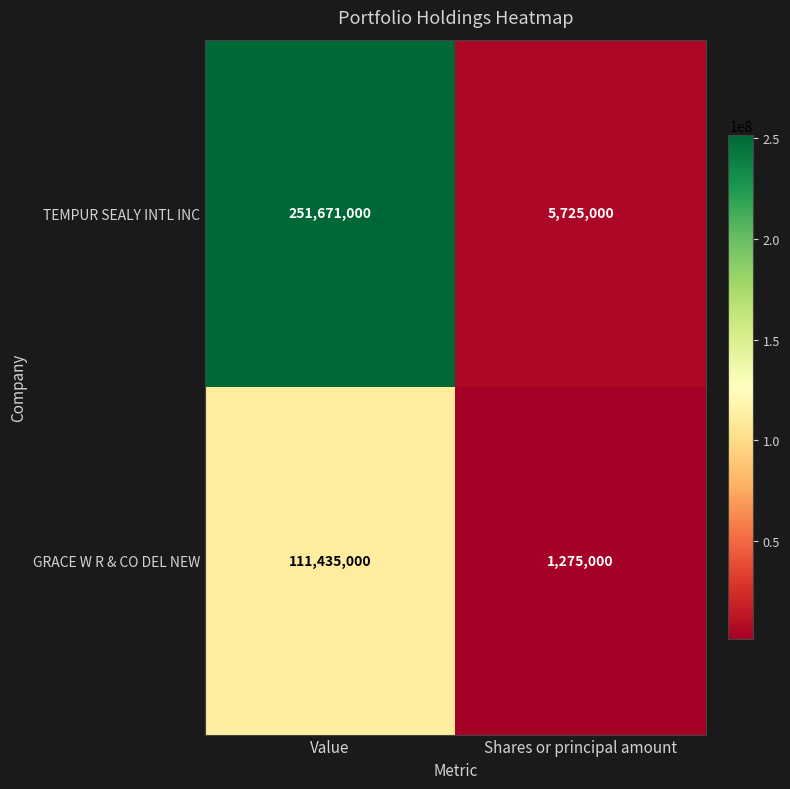

Count the number of data series in this chart.

2